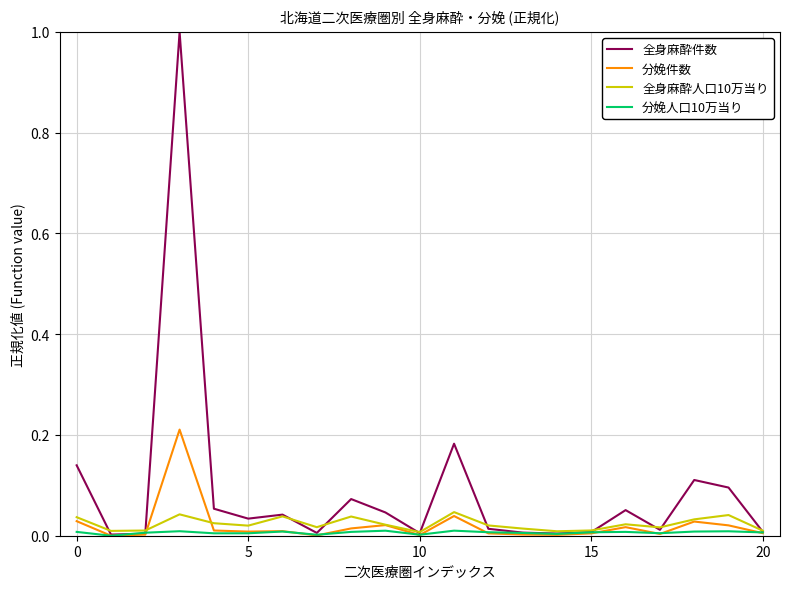

Which series has the largest total across all categories?

全身麻酔件数